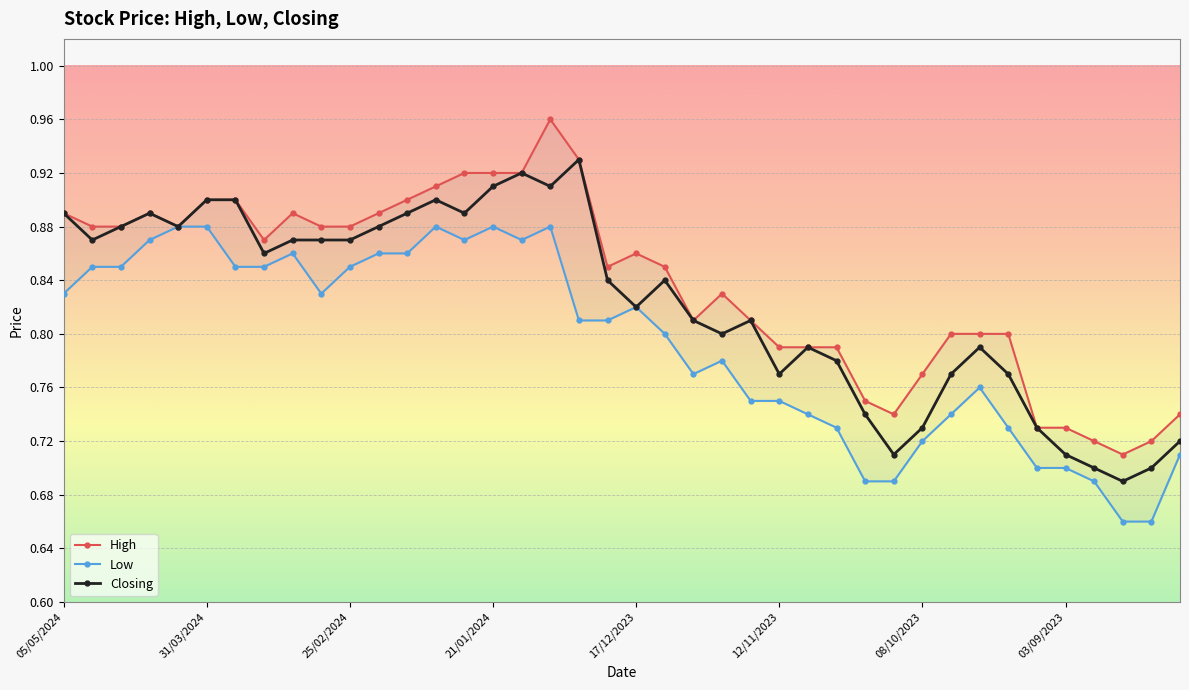

Does the chart display data point markers on the line(s)?

Yes